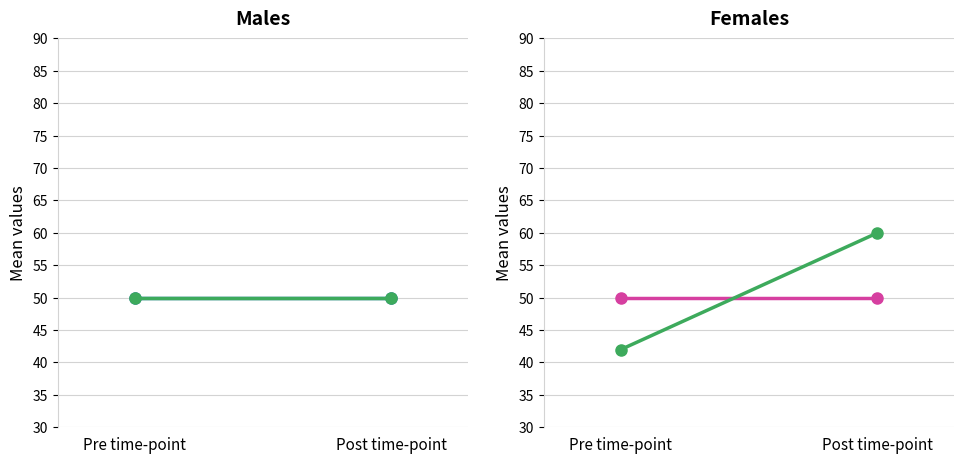

What is the label of the 1st point from the left?

Pre time-point